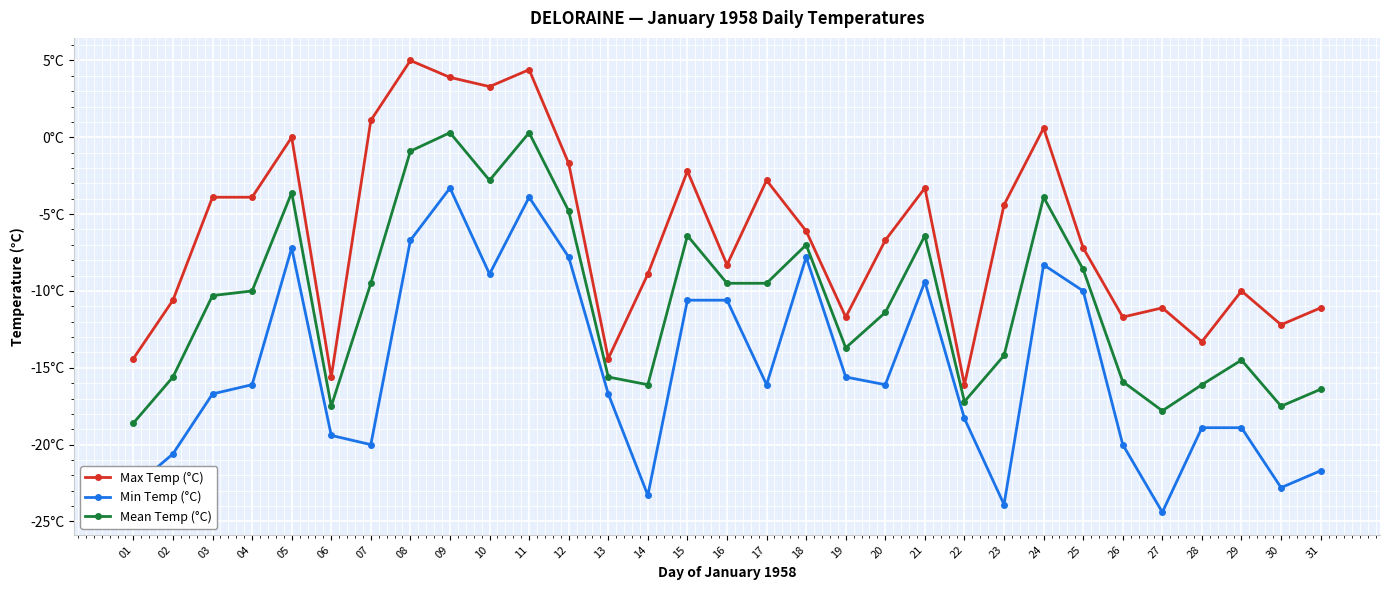

Where does the Max Temp (°C) series first go above -6?

03